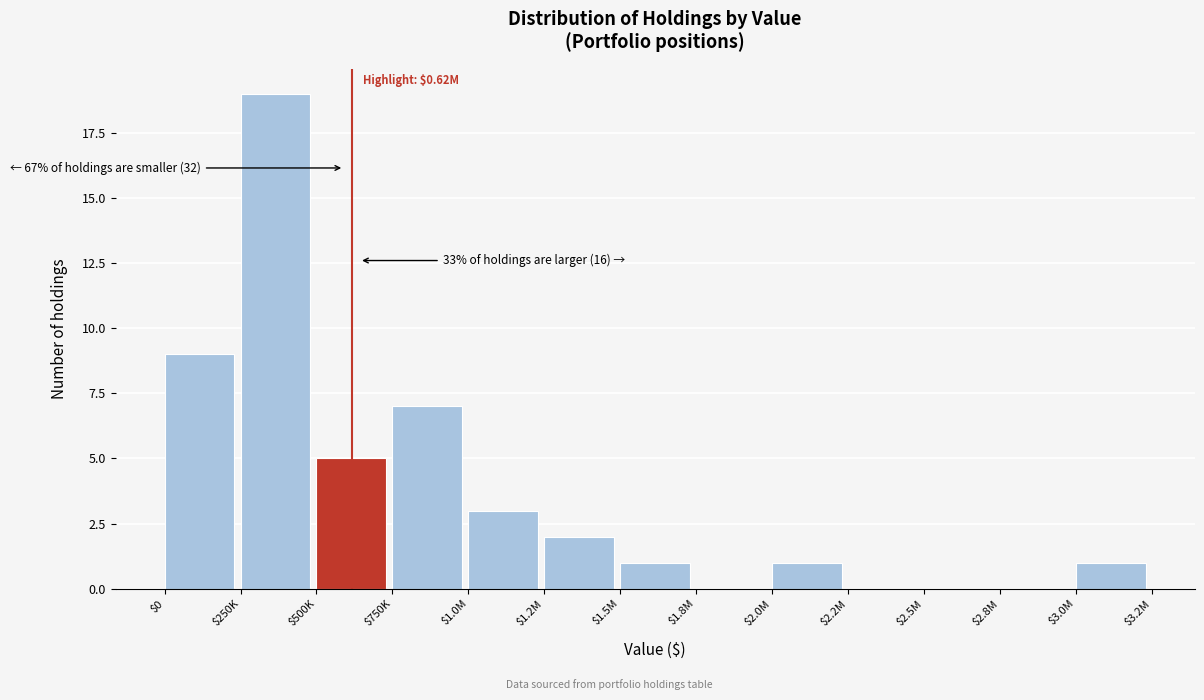

What value does the data have at $250K, to the nearest 10?

20